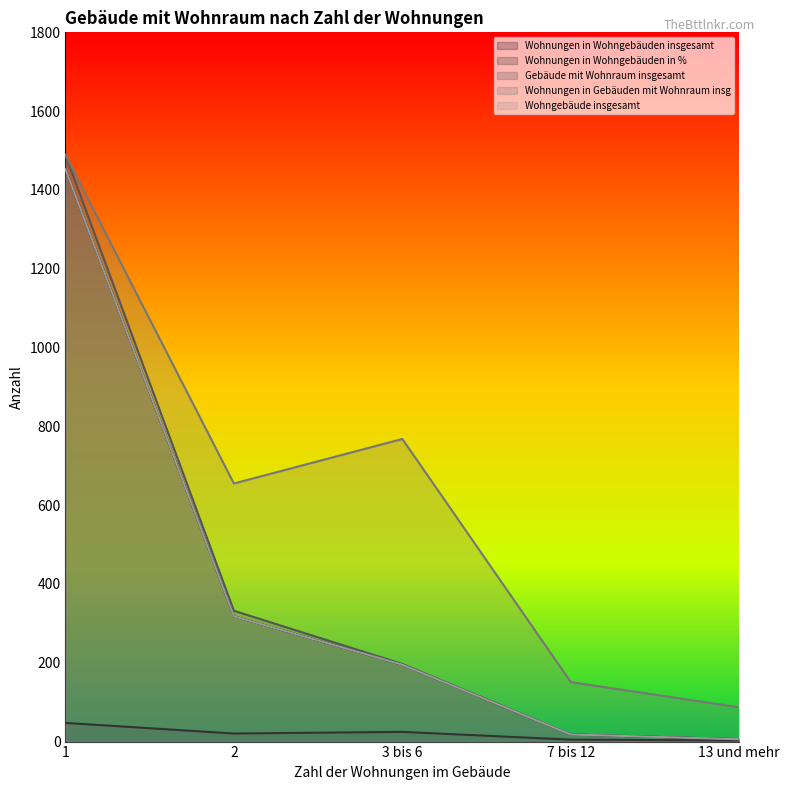

In Wohnungen in Wohngebäuden in %, how many points are lower than both neighbors (excluding endpoints)?

1